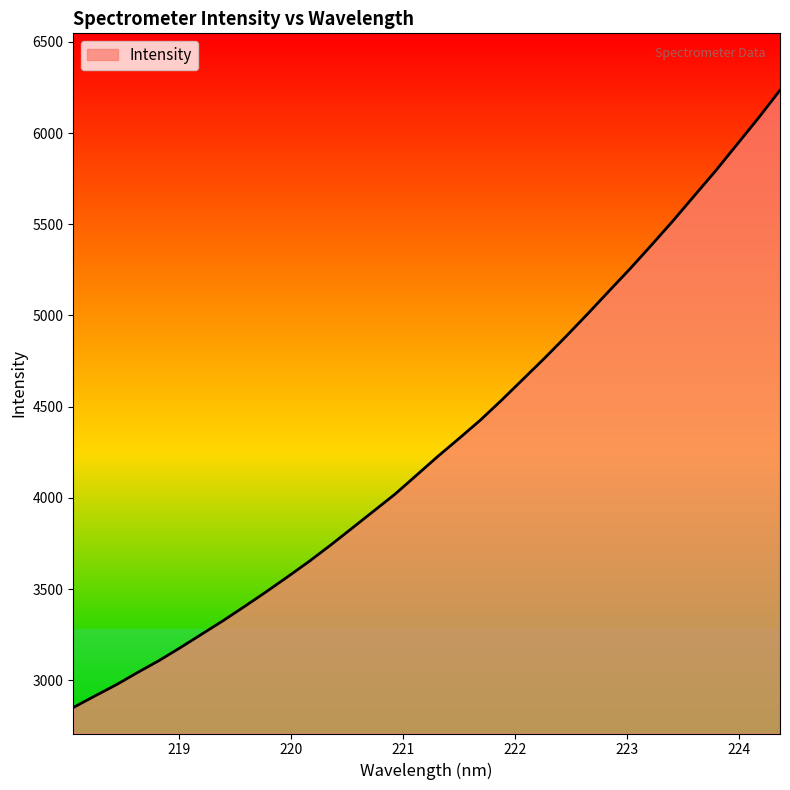

What is the difference between the maximum and minimum values?

3385.7